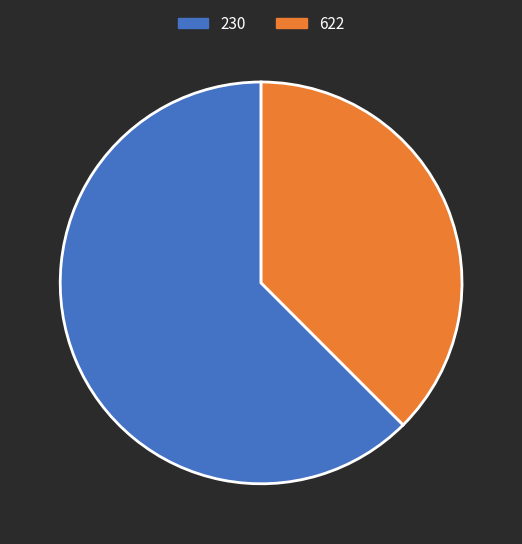

The 230 slice represents 62% of the pie. True or false?

True